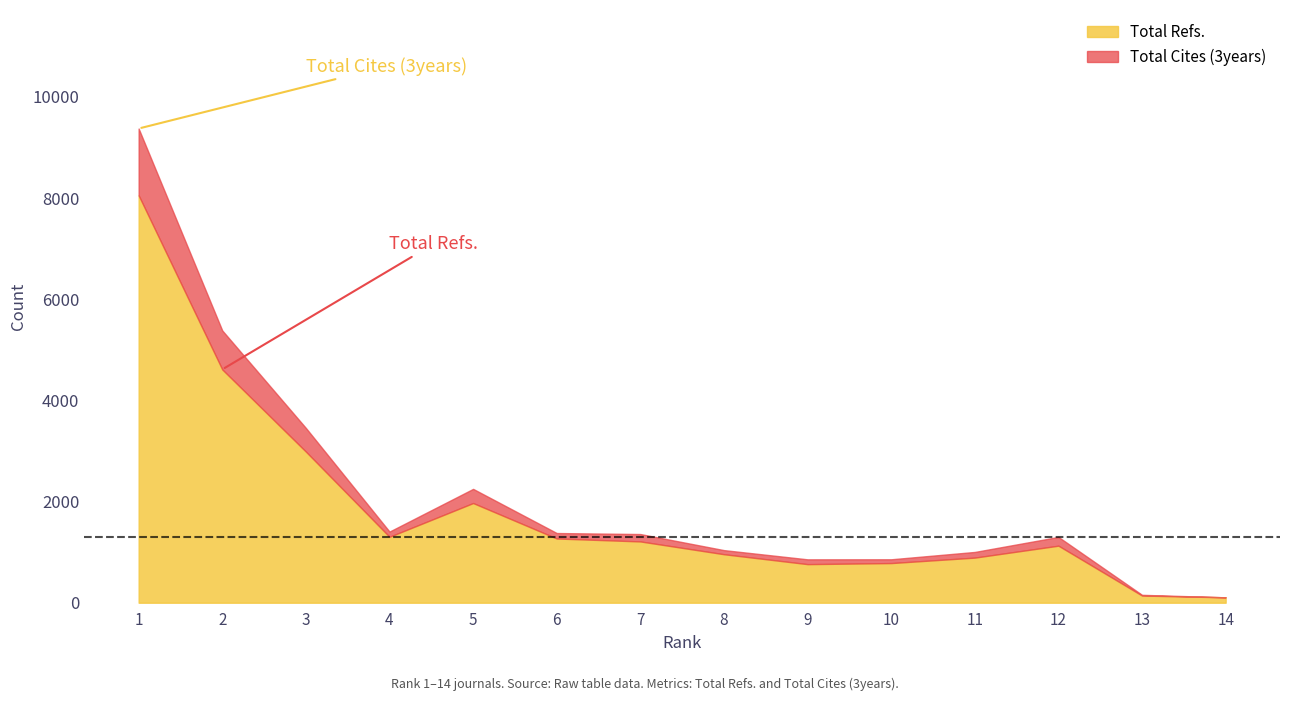

What is the value of the Total Cites (3years) point at the 5th from the left?

280